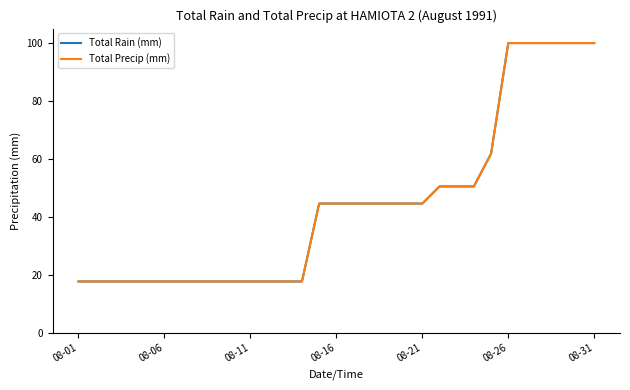

Is this an area chart (filled region under the line)?

No